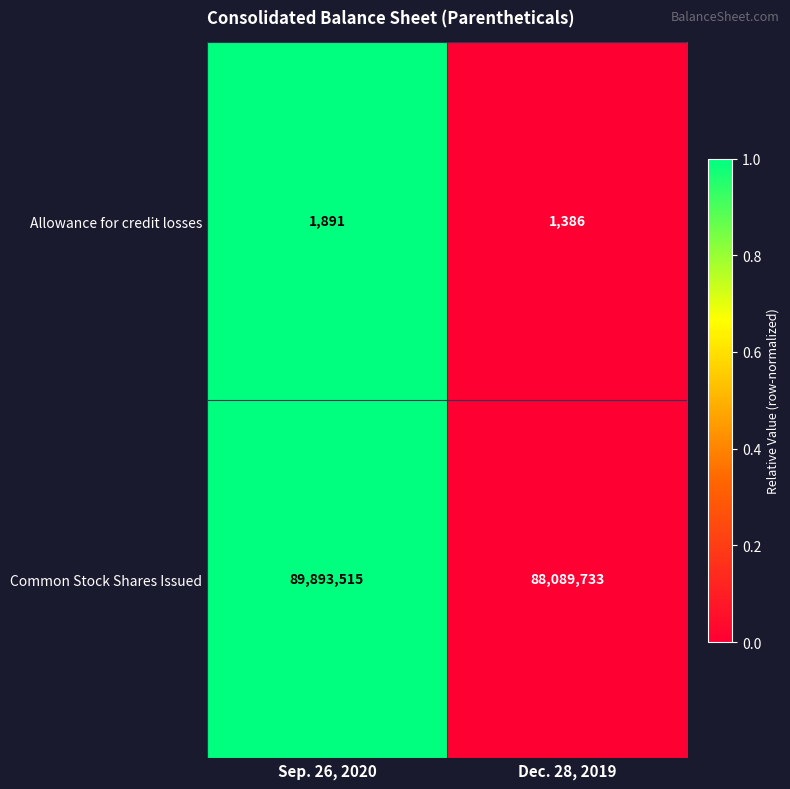

At which category does the chart reach its peak across all series?

Sep. 26, 2020